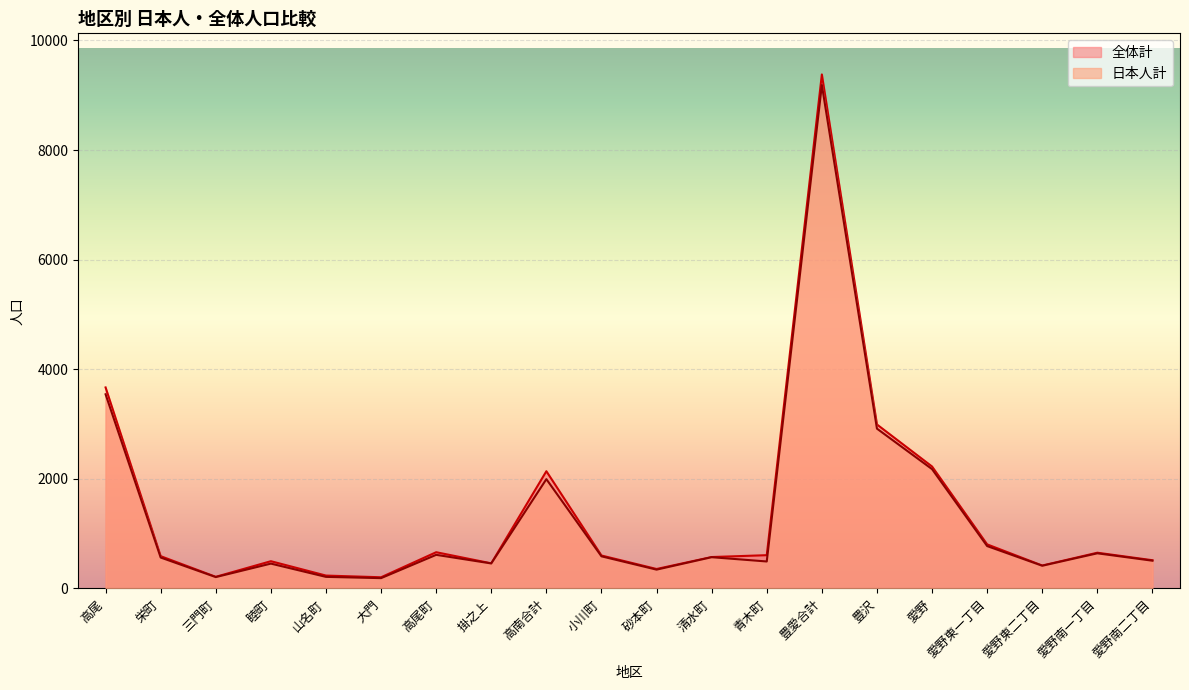

At which category is the sum across all series the highest?

豊愛合計